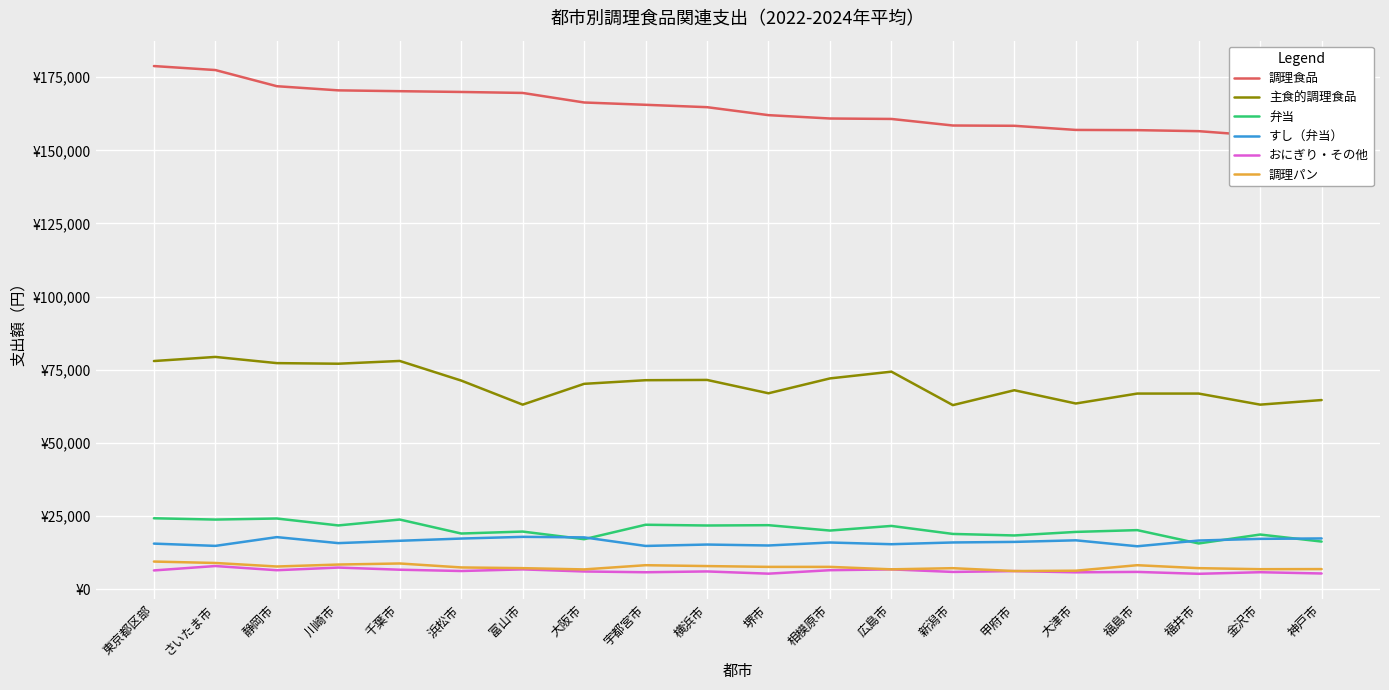

How many lines are shown in the chart?

6